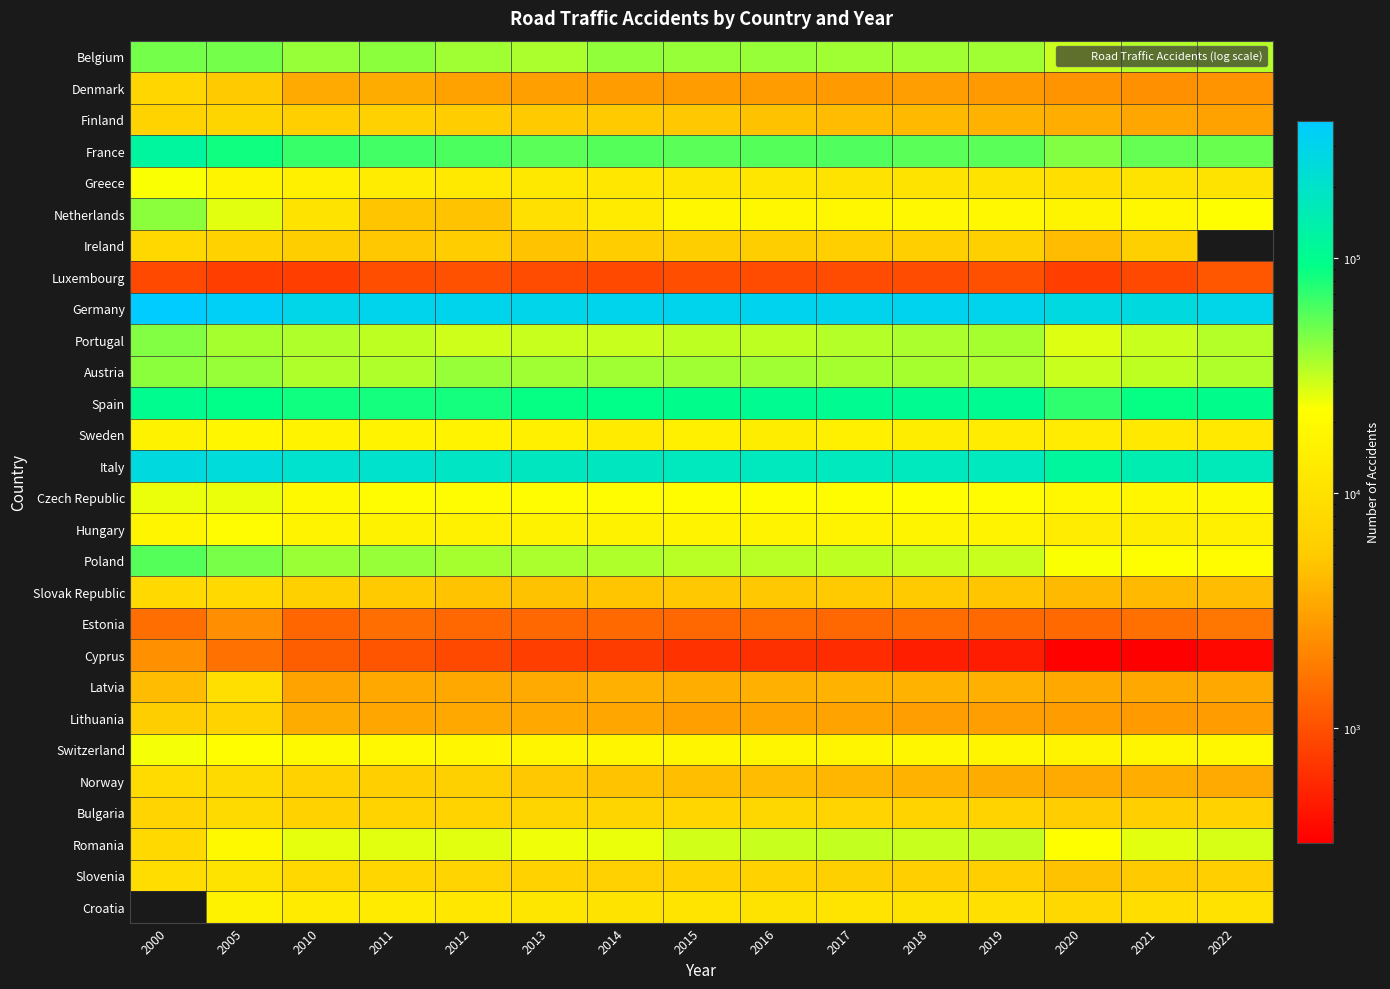

Which series has the largest total across all categories?

Germany